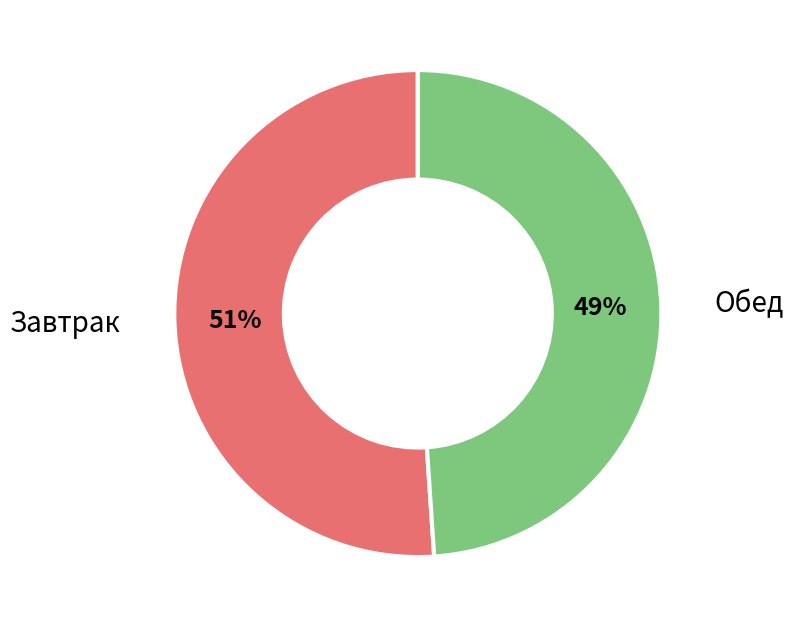

To the nearest percent, what is the difference between the largest and smallest slice percentages?

2%